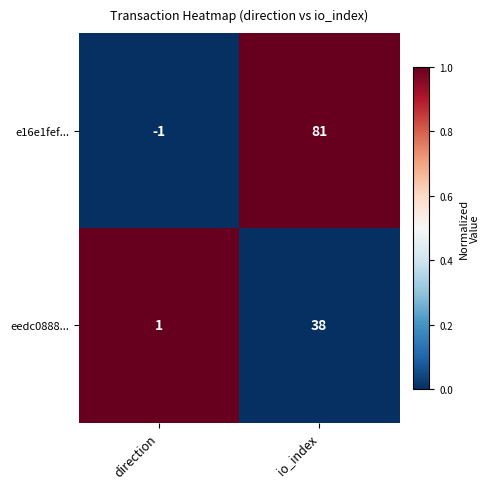

Which series has the widest spread of values?

e16e1fef...